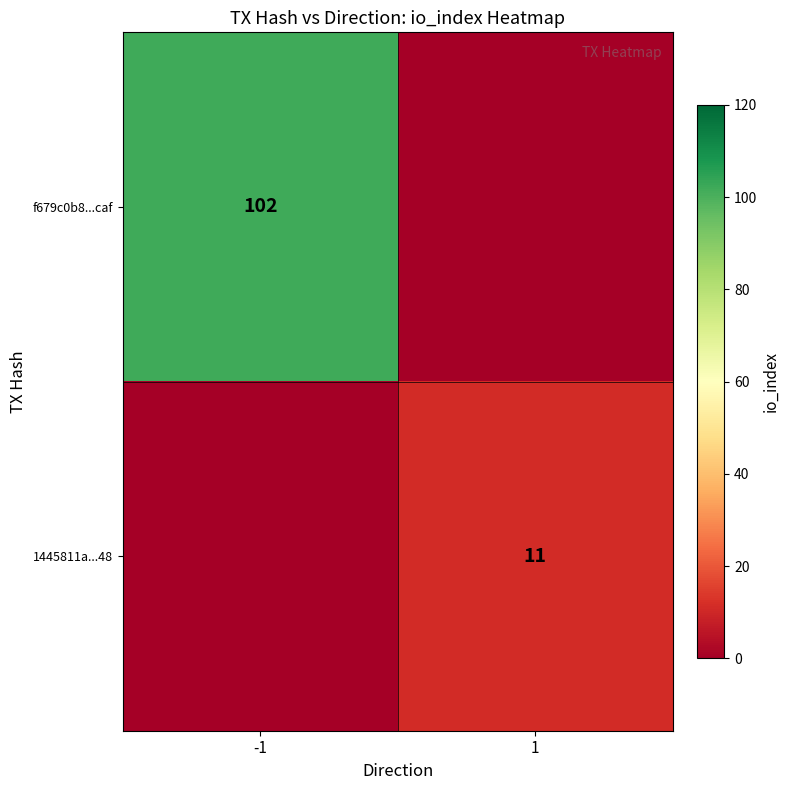

Is it true that 1445811a...48 equals 11 at 1?

True